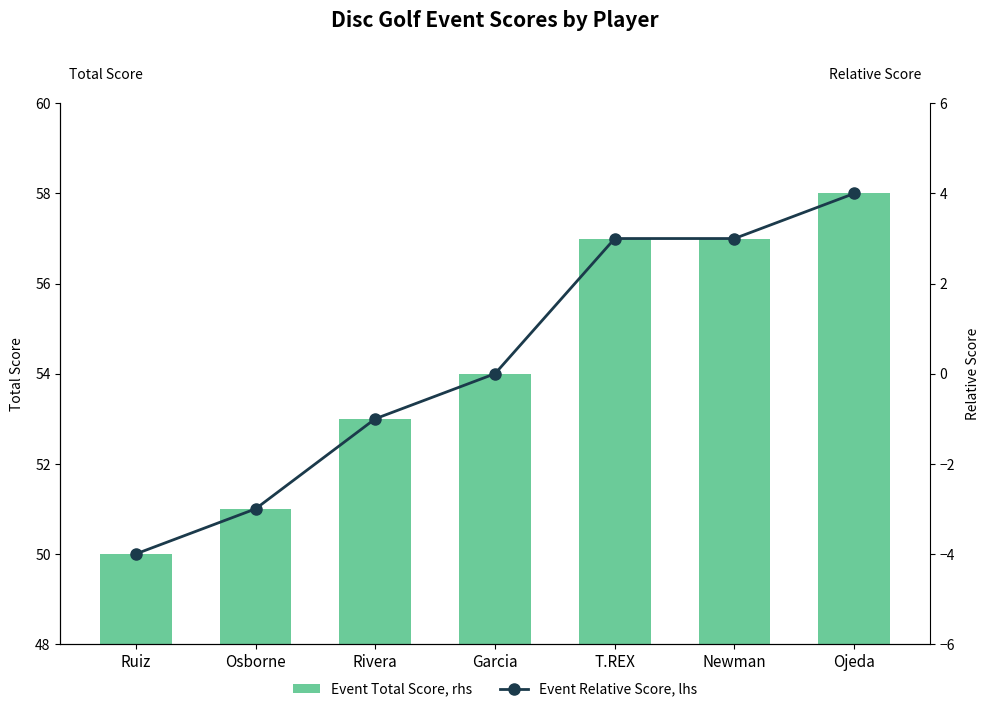

Are the bars horizontal?

No